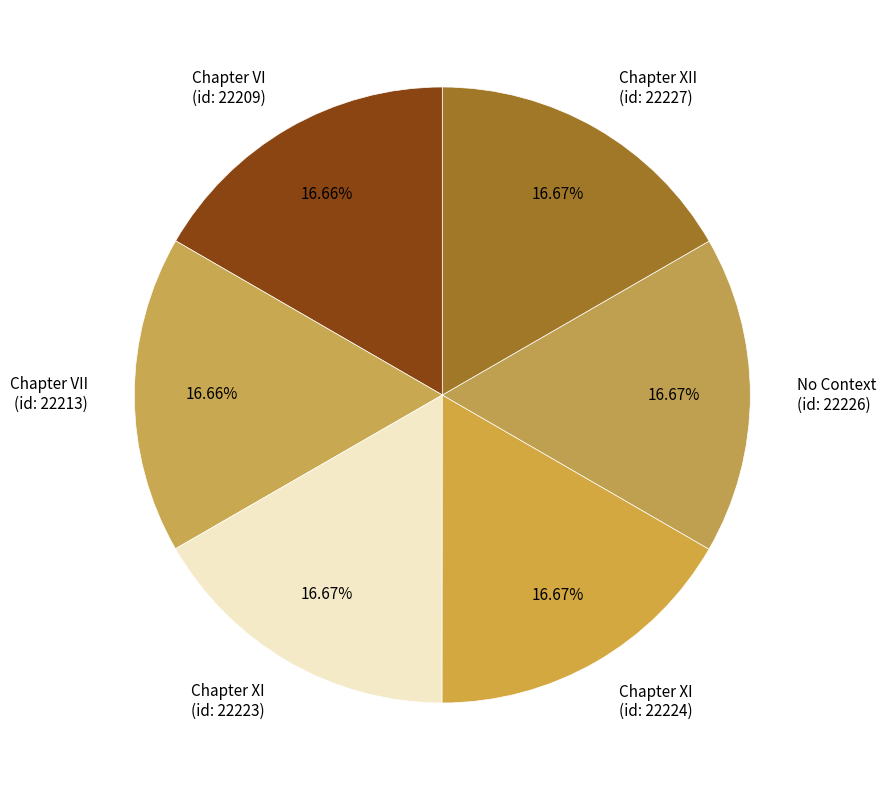

What is the ratio of the value at Chapter VII (id: 22213) to the value at Chapter XI (id: 22224)?

1.0